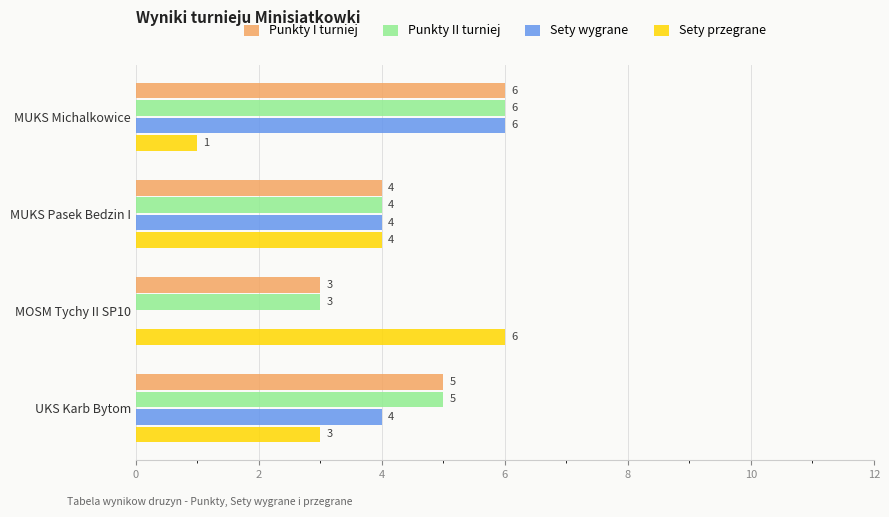

What is the total value across all series at MUKS Michalkowice?

19